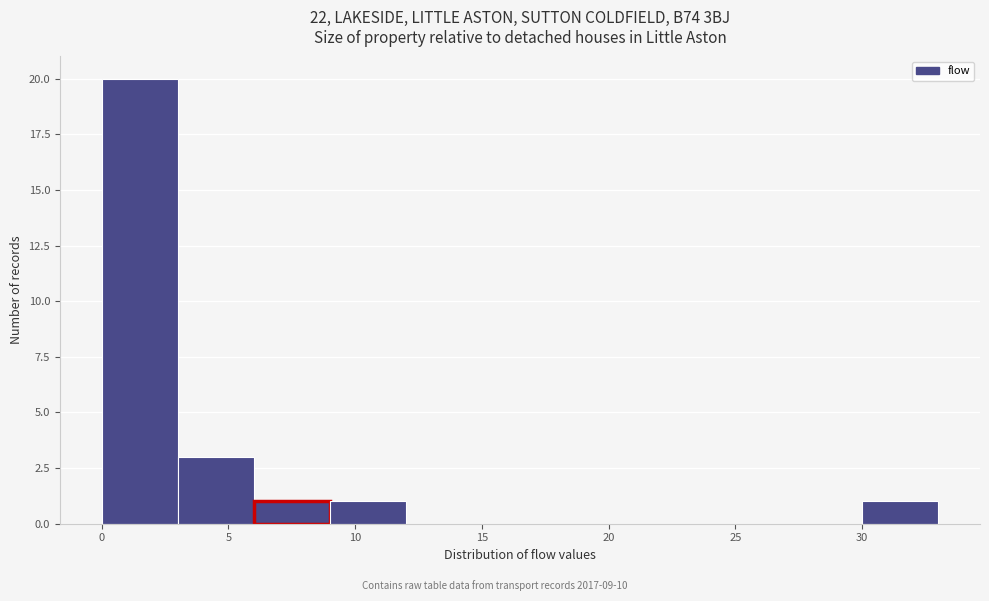

Reading left to right, transcribe this chart: for each bar, give the range it covers on the x-axis and its height. The values are not printed on the chart, so give them approximately, as read against the axis.

0 to 3: 20
3 to 6: 3
6 to 9: 1
9 to 12: 1
12 to 15: 0
15 to 18: 0
18 to 21: 0
21 to 24: 0
24 to 27: 0
27 to 30: 0
30 to 33: 1